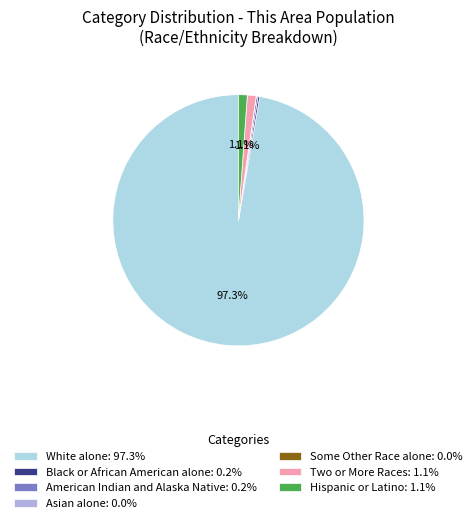

Approximately how many times larger is the value at Two or More Races: 1.1% compared to Hispanic or Latino: 1.1%?

1.0